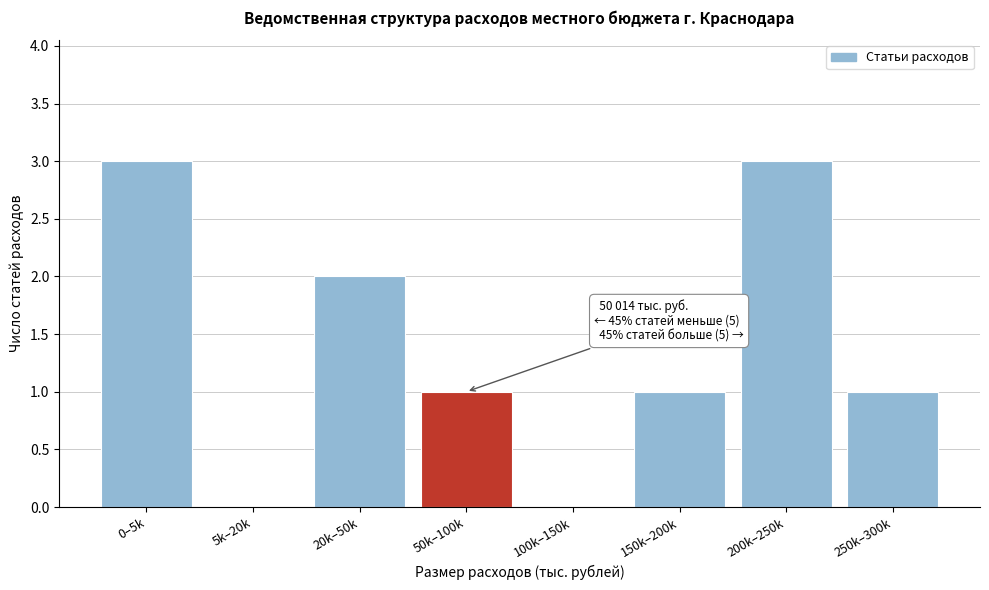

Reading right to left, transcribe all the data shown in this chart.

250k–300k=1	200k–250k=3	150k–200k=1	100k–150k=0	50k–100k=1	20k–50k=2	5k–20k=0	0–5k=3